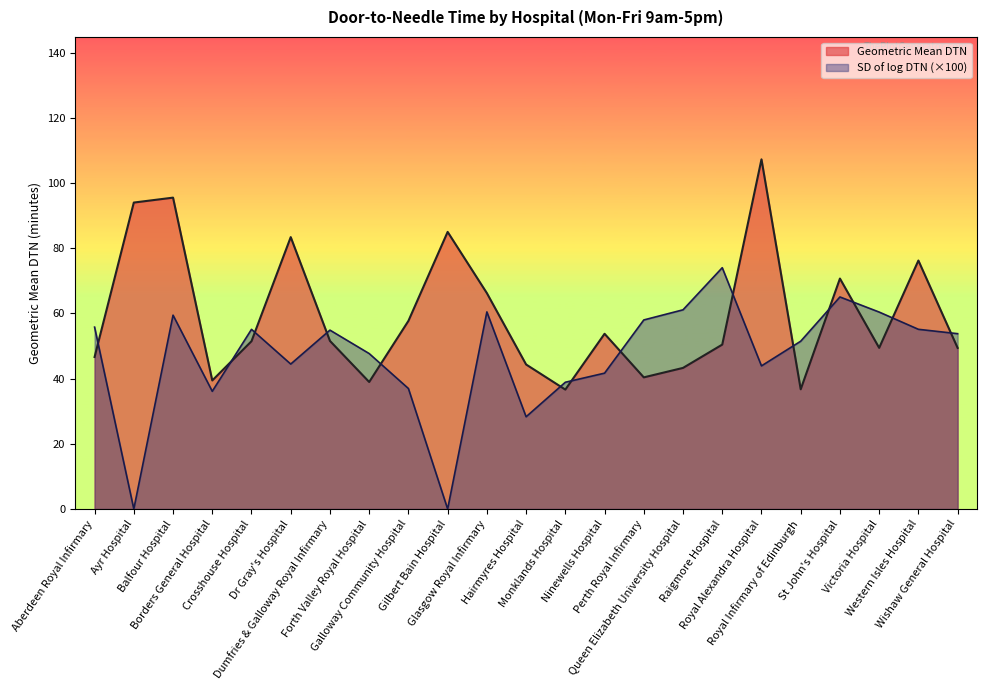

List the labels in order of Geometric Mean DTN value, largest first.

Royal Alexandra Hospital, Balfour Hospital, Ayr Hospital, Gilbert Bain Hospital, Dr Gray's Hospital, Western Isles Hospital, St John's Hospital, Glasgow Royal Infirmary, Galloway Community Hospital, Ninewells Hospital, Dumfries & Galloway Royal Infirmary, Crosshouse Hospital, Raigmore Hospital, Victoria Hospital, Wishaw General Hospital, Aberdeen Royal Infirmary, Hairmyres Hospital, Queen Elizabeth University Hospital, Perth Royal Infirmary, Borders General Hospital, Forth Valley Royal Hospital, Royal Infirmary of Edinburgh, Monklands Hospital